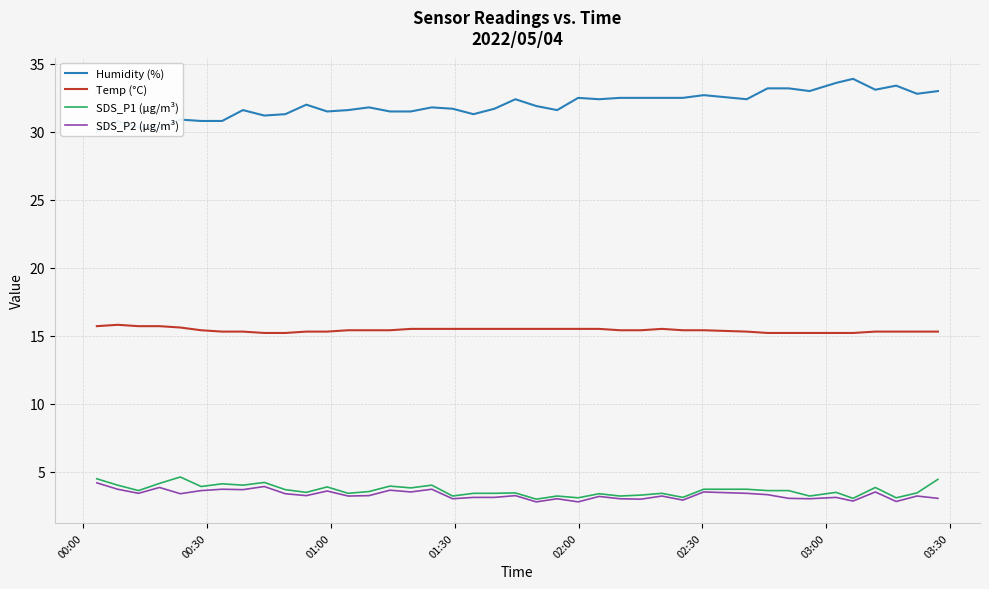

What is the difference between the maximum and minimum values in the Temp (°C) series?

0.6